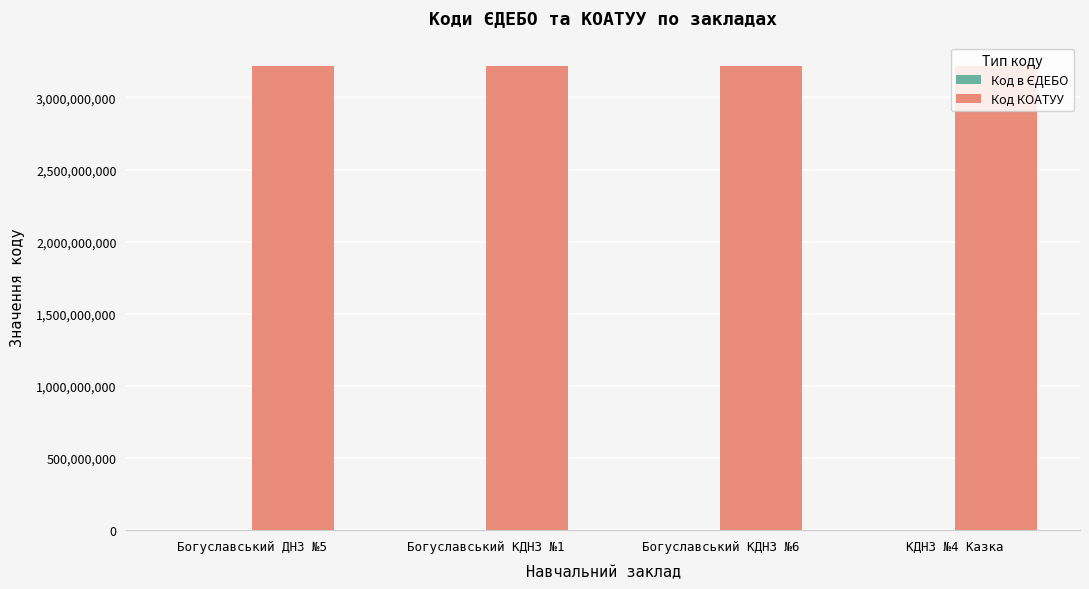

Are the bars grouped side by side (vs. stacked)?

Yes